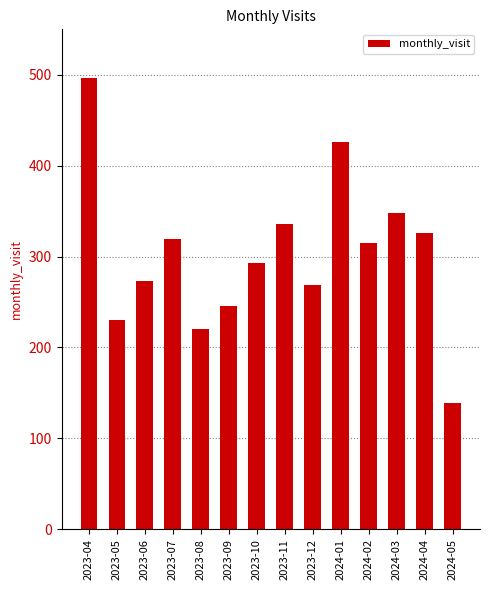

What is the ratio of the value at 2024-02 to the value at 2024-04?

1.0